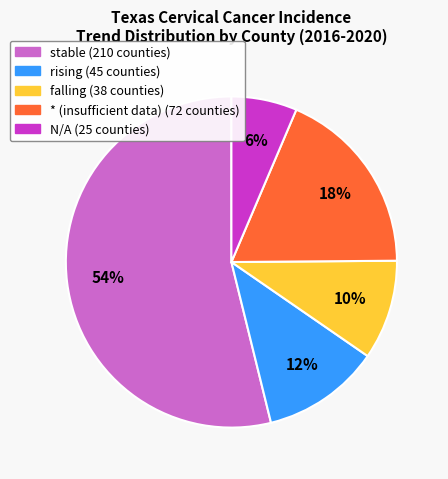

Is there a majority slice in this chart?

Yes